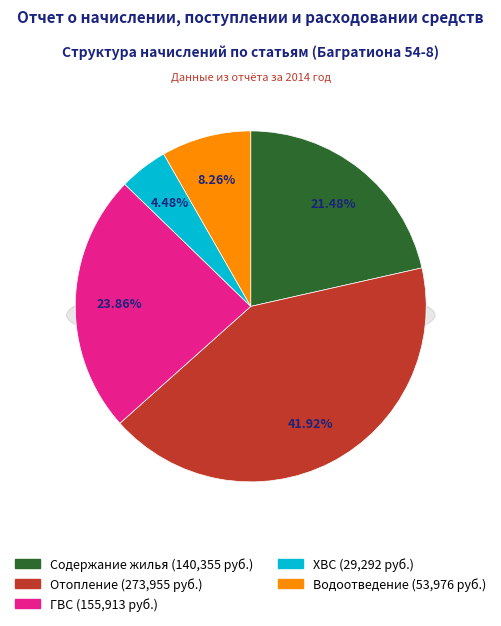

Is it true that Отопление is 51% of the pie?

False